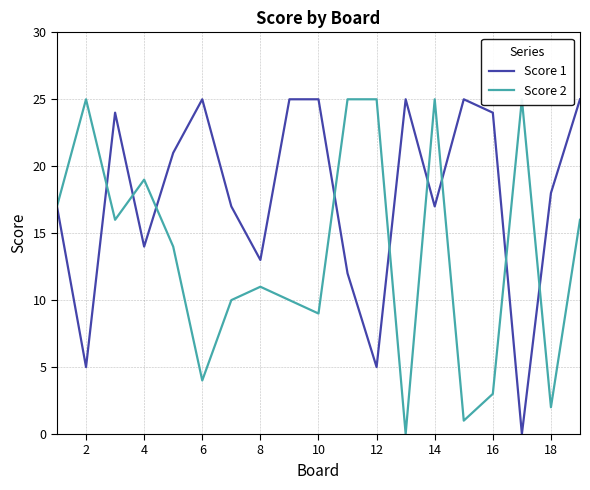

The value of Score 1 at 4 is 14. True or false?

True